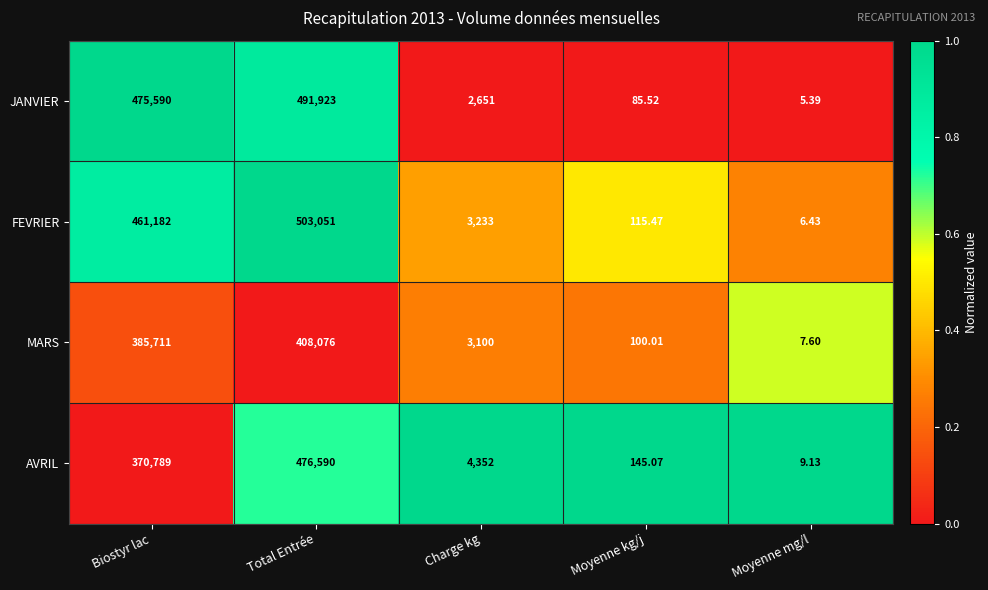

Is the value of JANVIER at Charge kg greater than the value of MARS at Biostyr lac?

No